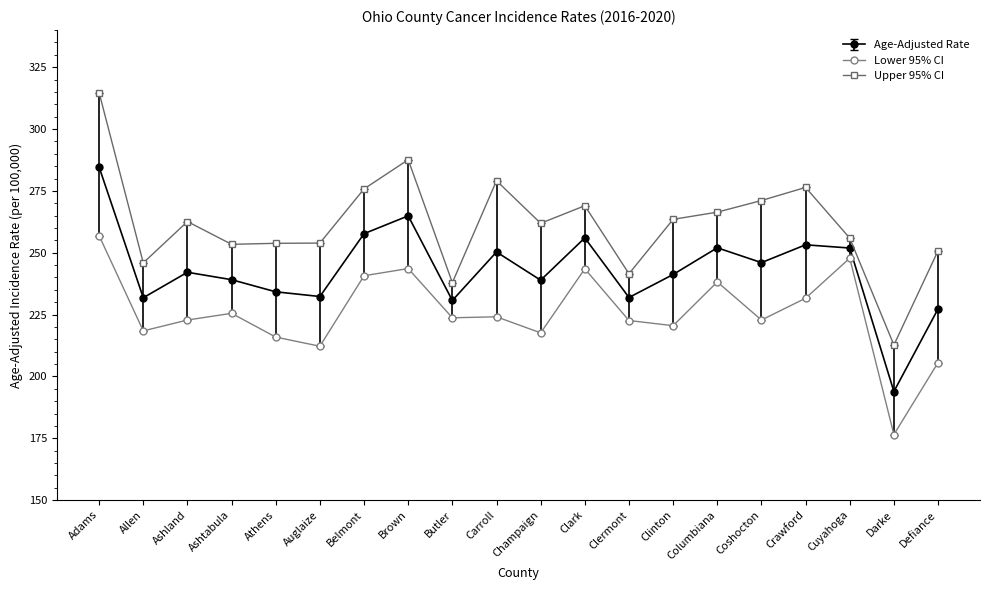

How many distinct data groups are displayed?

3